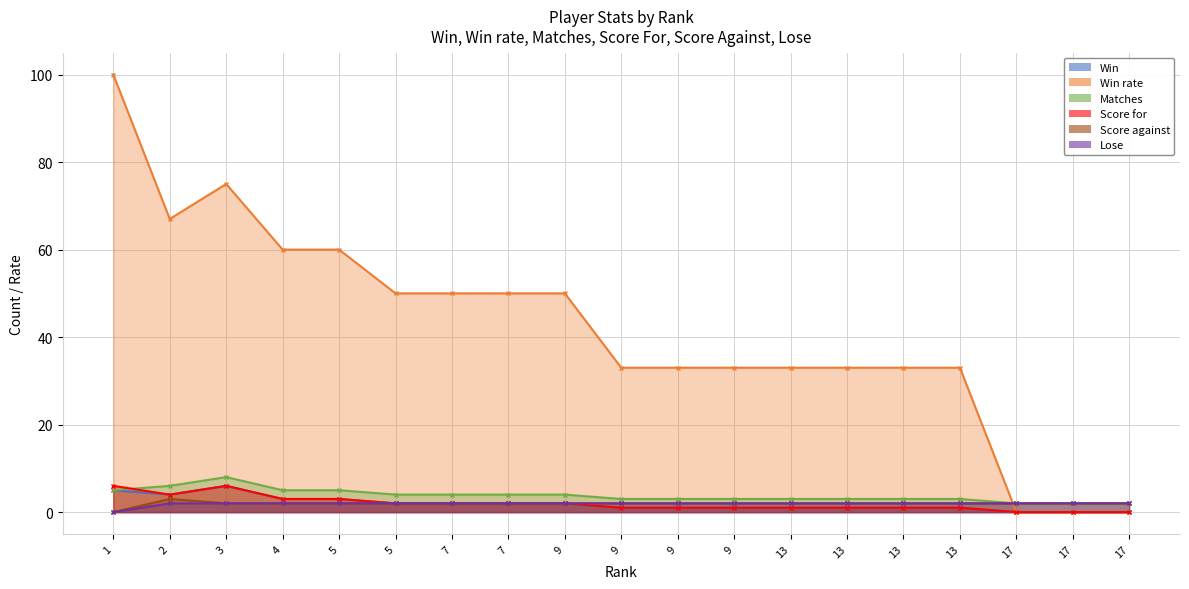

Rank the series by their maximum value, from lowest to highest.

Lose, Score against, Win, Score for, Matches, Win rate